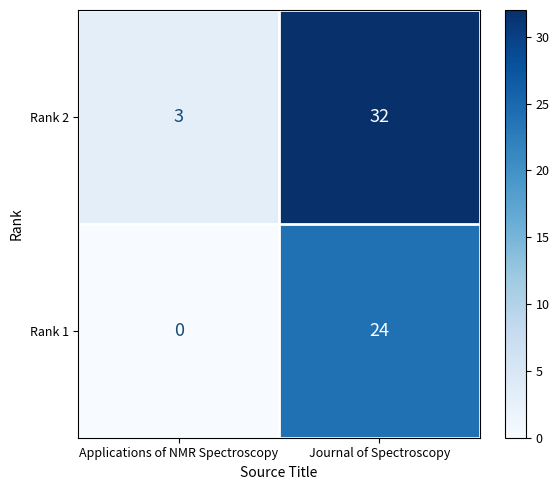

The value of Rank 2 at Applications of NMR Spectroscopy is 3. True or false?

True